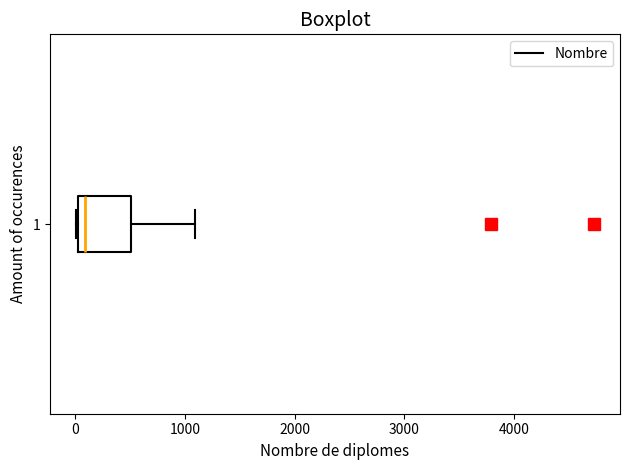

Read this box plot against the x-axis: the position of the median line, the range covered by the box, and the ends of both whiskers. The values are not printed on the chart, so give them approximately, as read against the axis.

median 100, box 0 to 500, whiskers 0 to 1100